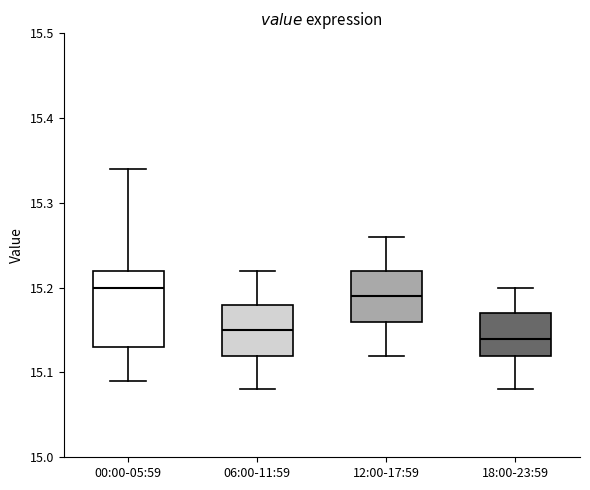

Reading left to right, transcribe this box plot: for each box, give where its median line is, the range the box spans, and where its two whiskers end, as read against the y-axis. The values are not printed on the chart, so give them approximately, as read against the axis.

00:00-05:59: median 15.20, box 15.13 to 15.22, whiskers 15.09 to 15.34
06:00-11:59: median 15.15, box 15.12 to 15.18, whiskers 15.08 to 15.22
12:00-17:59: median 15.19, box 15.16 to 15.22, whiskers 15.12 to 15.26
18:00-23:59: median 15.14, box 15.12 to 15.17, whiskers 15.08 to 15.20